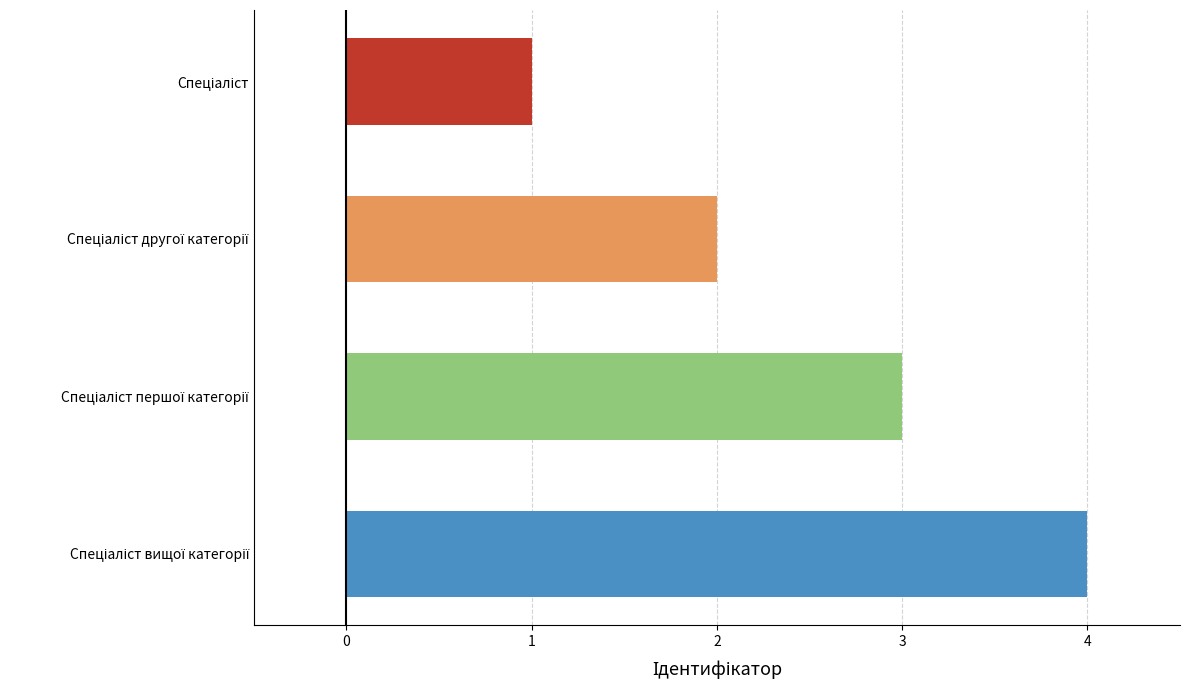

What is the difference between the maximum and minimum values?

3